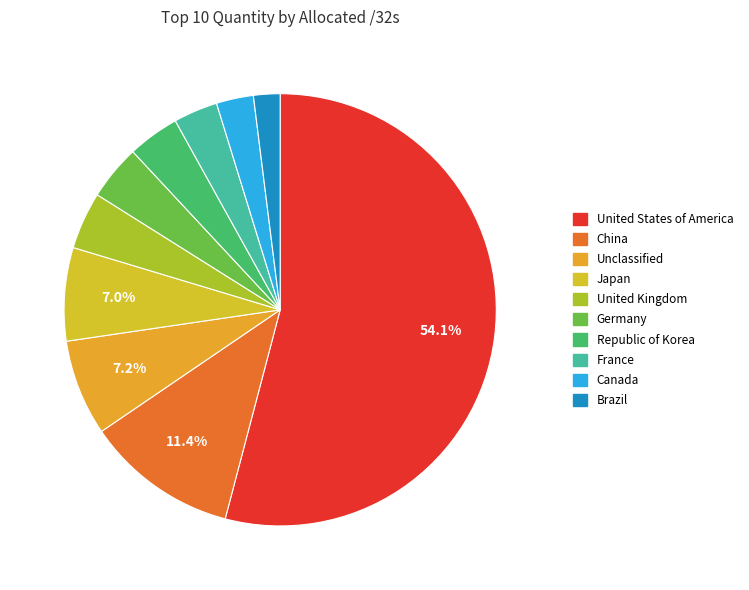

Does Republic of Korea represent more than half of the total?

No